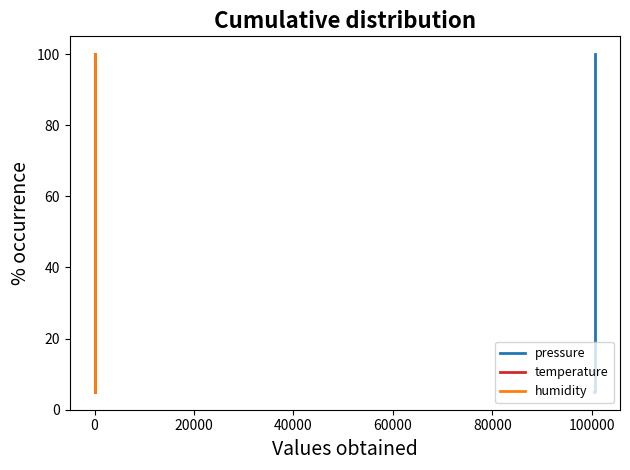

Is the value of pressure at 120000 greater than the value of humidity at 11?

No